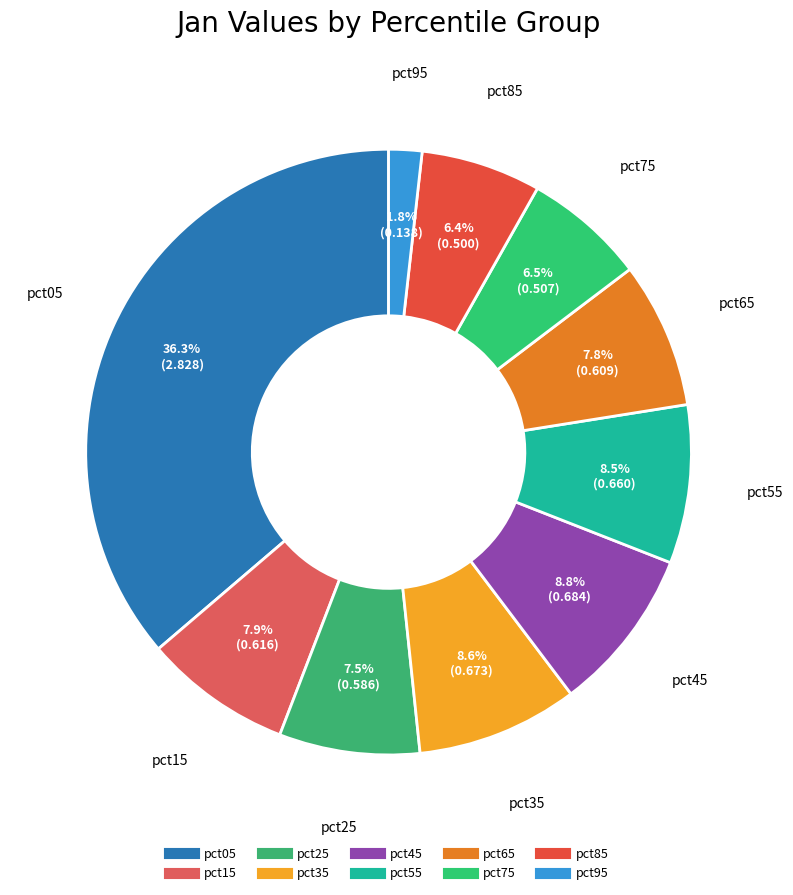

To the nearest percent, what is the difference between the largest and smallest slice percentages?

34%